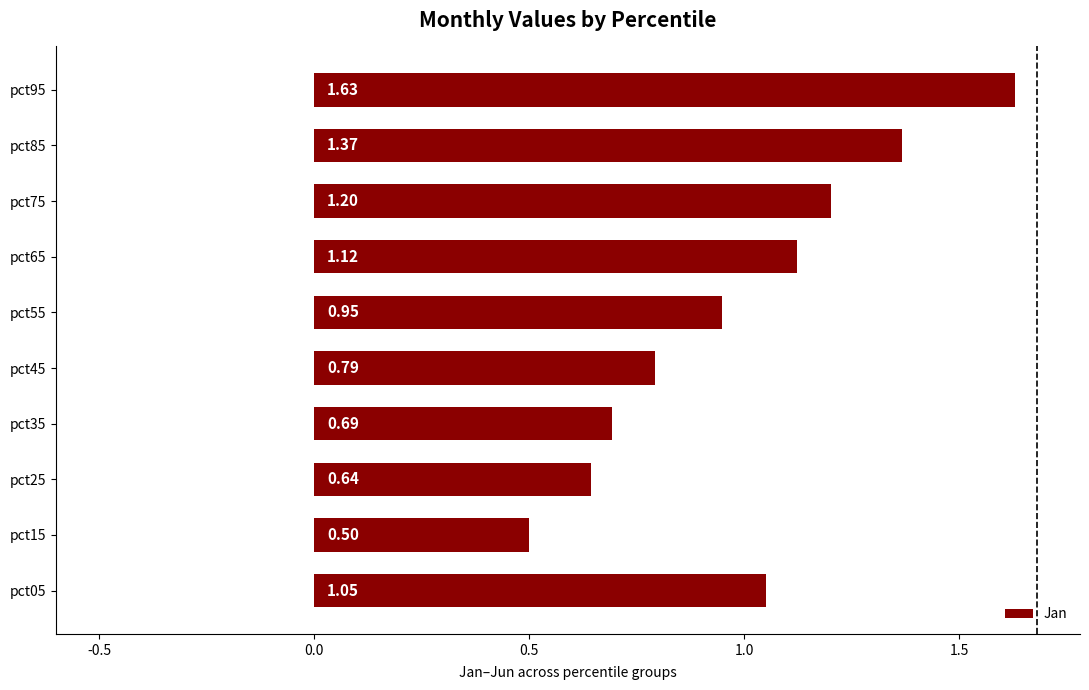

What is the smallest value displayed?

0.5